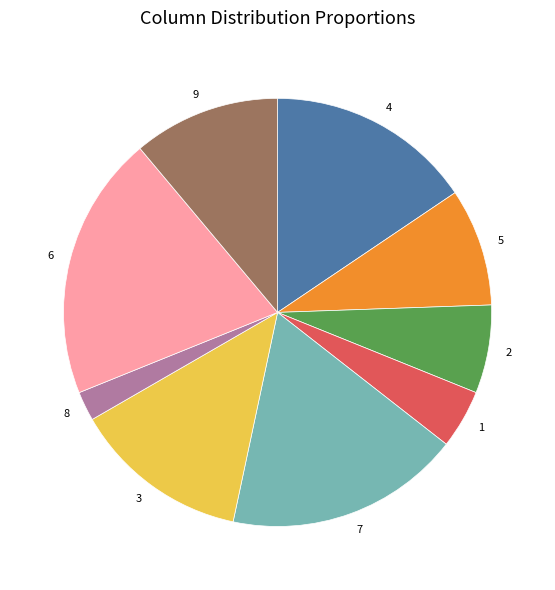

Rank the categories by value from highest to lowest.

6, 7, 4, 3, 9, 5, 2, 1, 8